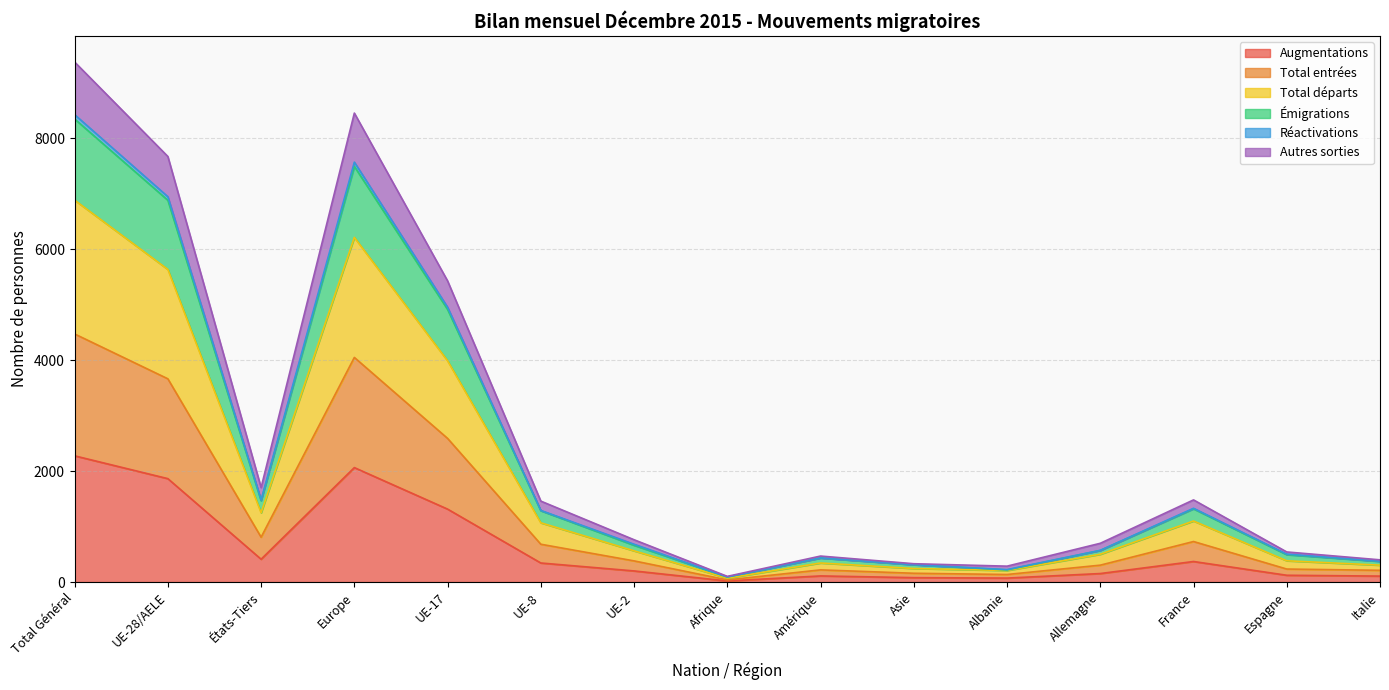

What is the label of the 15th point from the left?

Italie